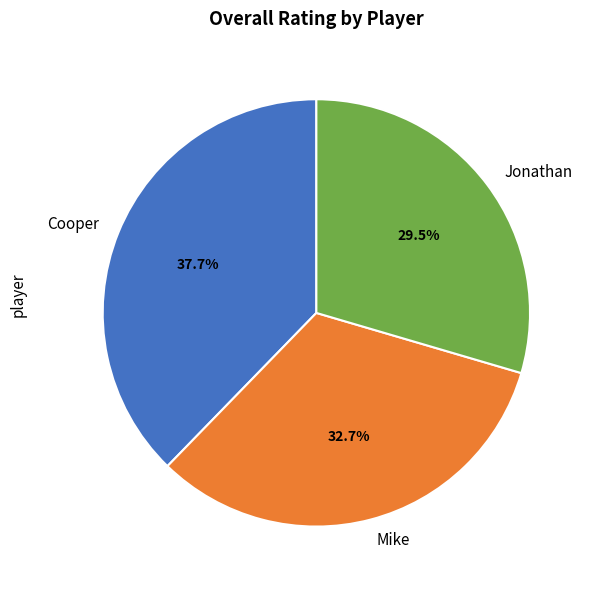

How many segments does this pie chart have?

3